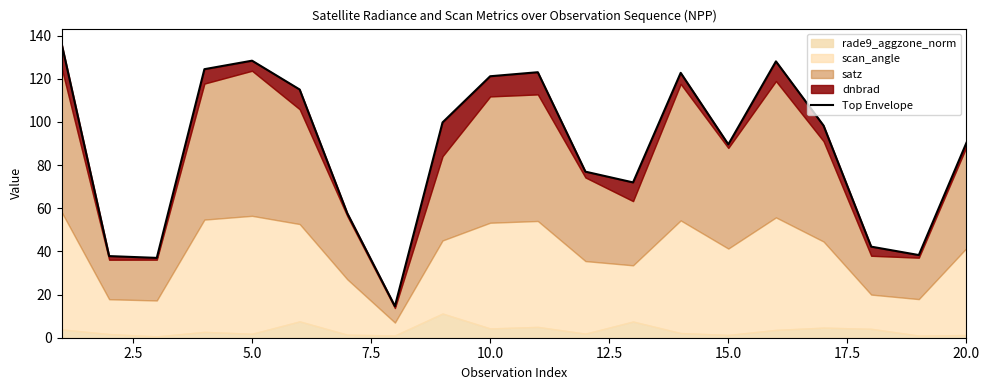

What is the average value?

87.7